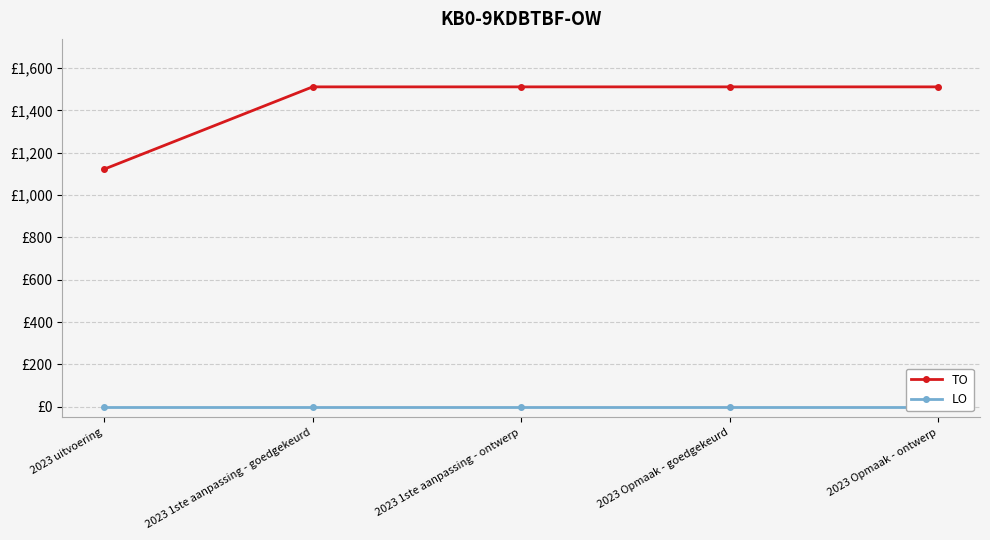

At how many categories does at least one series exceed 1463?

4